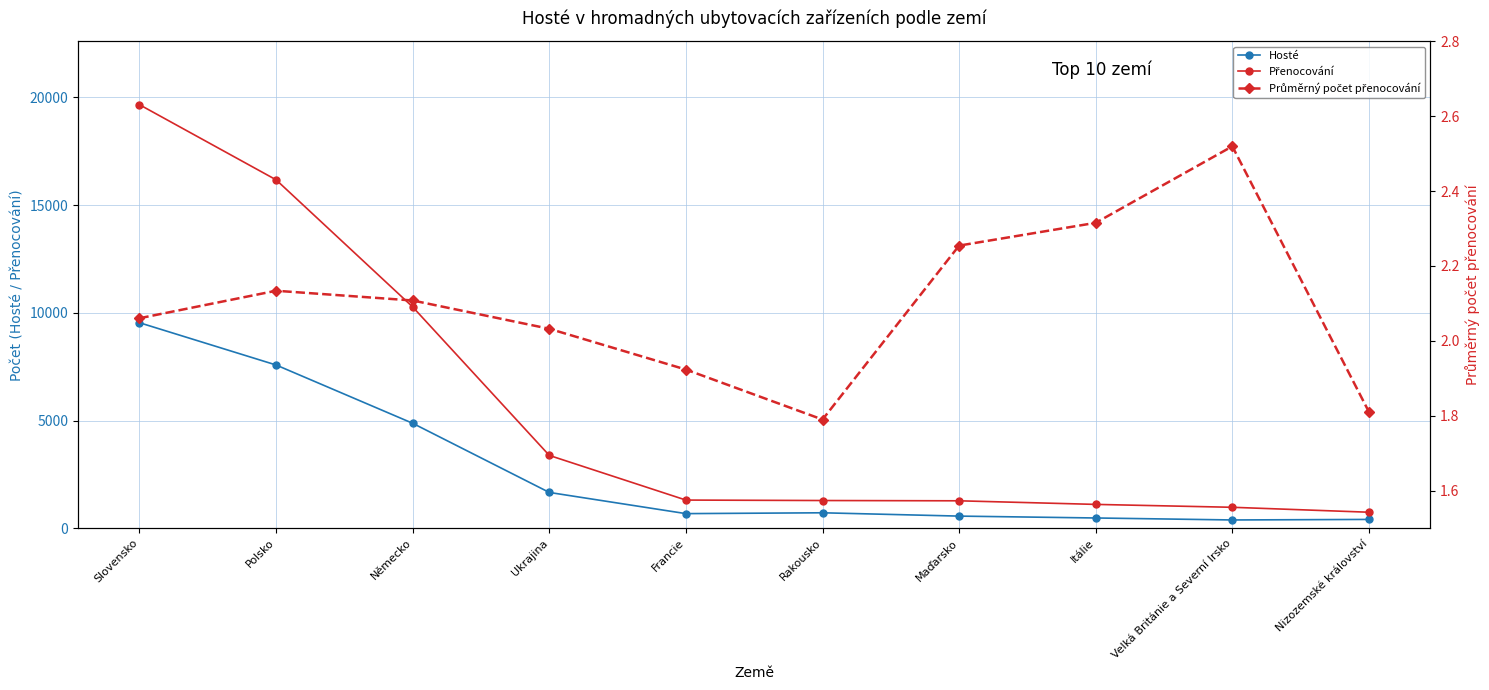

At Německo, list the series in order from largest to smallest.

Přenocování, Hosté, Průměrný počet přenocování